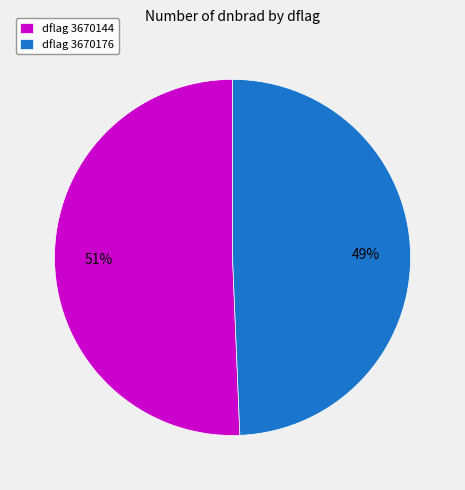

Approximately how many times larger is the value at dflag 3670176 compared to dflag 3670144?

1.0